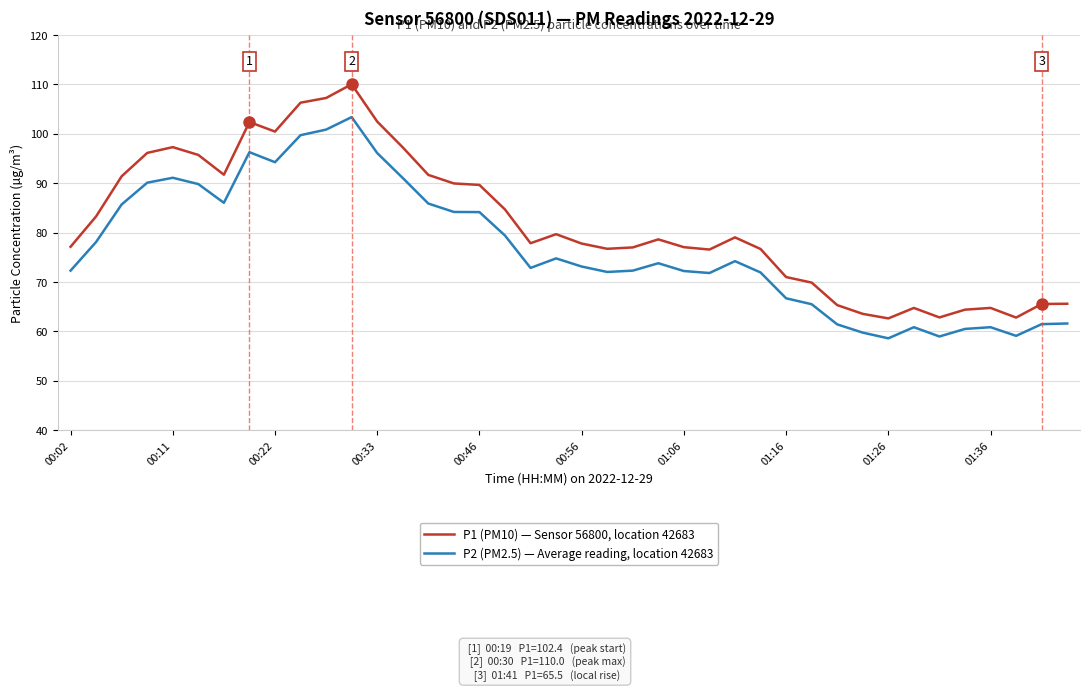

What is the difference between the maximum and second lowest values in the P2 (PM2.5) — Average reading, location 42683 series?

44.4